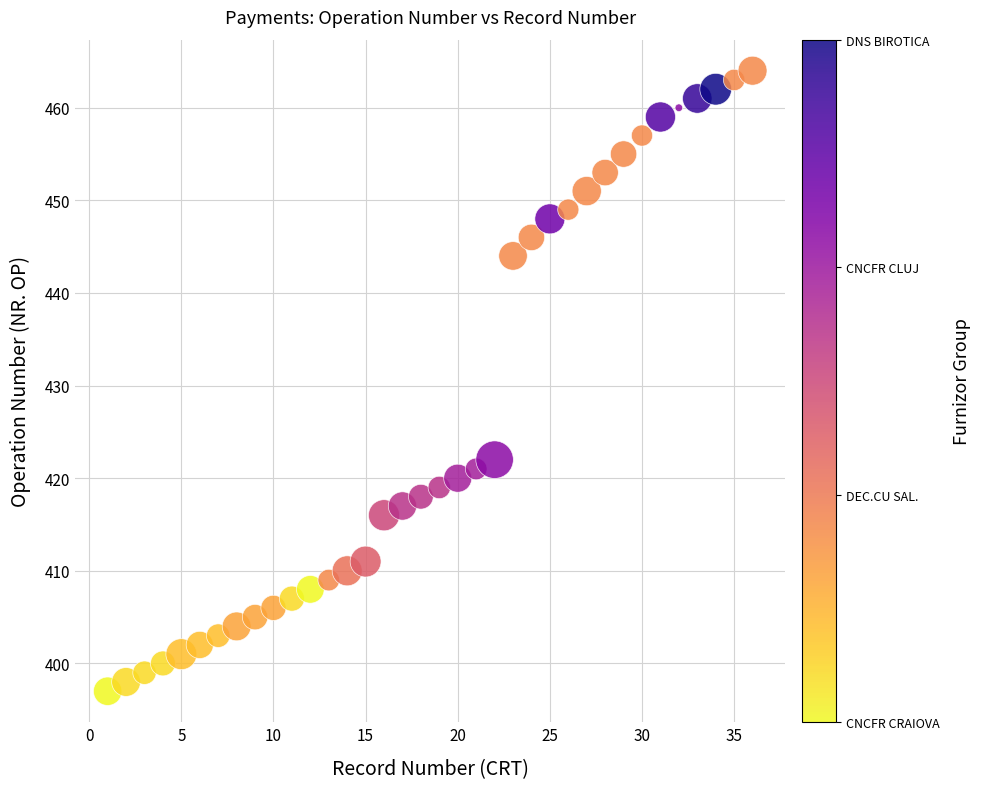

What is the range of Y values (max minus min)?

67